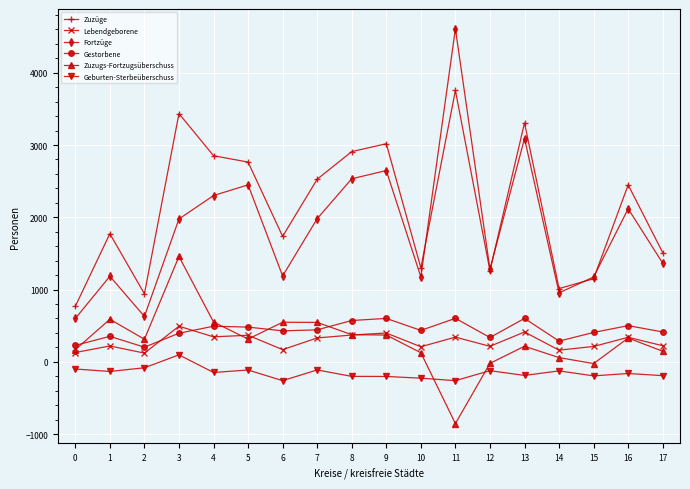

Is the value of Fortzüge at 17 greater than the value of Zuzugs-Fortzugsüberschuss at 6?

Yes